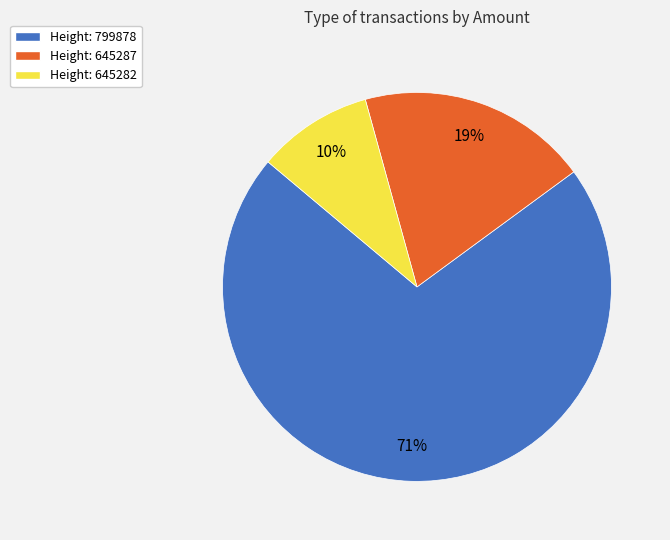

Is there any slice that represents more than half of the pie?

Yes